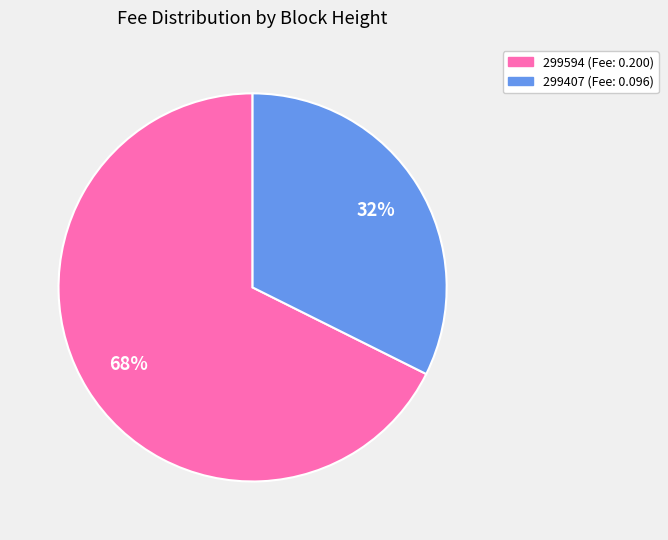

Combined, do 299594 and 299407 account for over 50%?

Yes